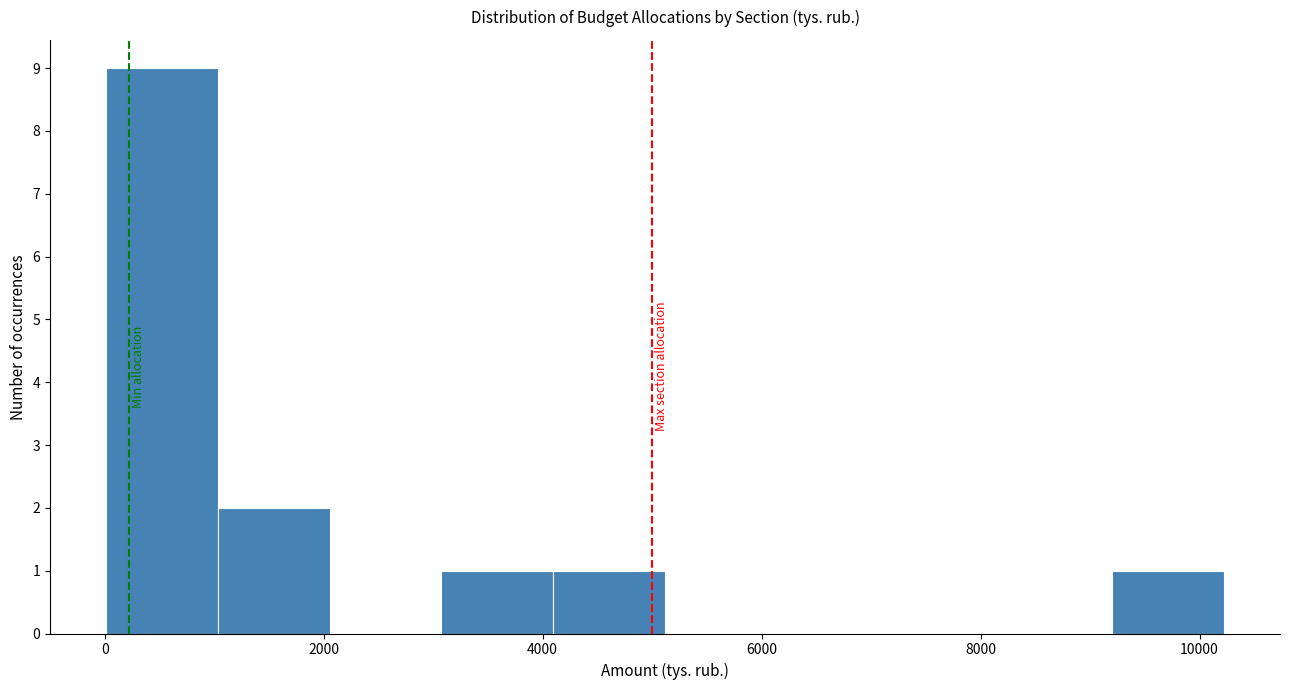

Reading left to right, transcribe this chart: for each bar, give the range it covers on the x-axis and its height. Neither the bar edges nor the heights are printed on the chart, so give them approximately, as read against the axes.

0 to 1000: 9
1000 to 2000: 2
2000 to 3000: 0
3000 to 4000: 1
4000 to 5200: 1
5200 to 6200: 0
6200 to 7200: 0
7200 to 8200: 0
8200 to 9200: 0
9200 to 10200: 1